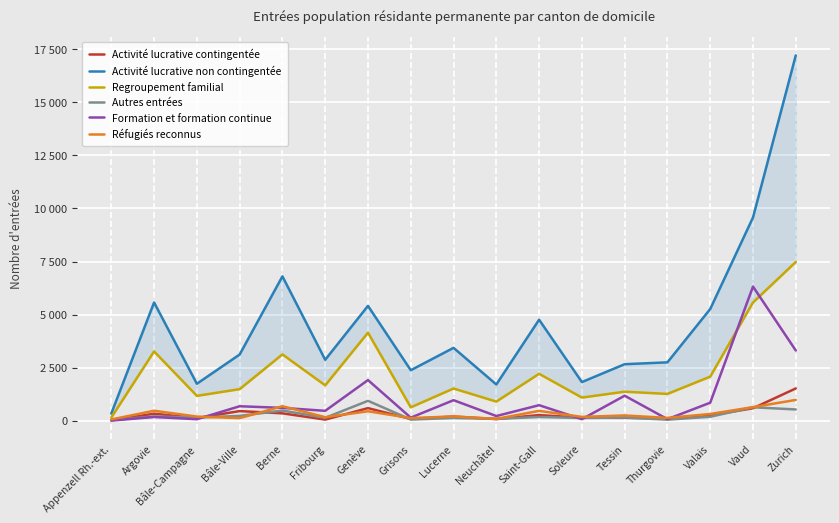

Is it true that Autres entrées equals 141 at Bâle-Campagne?

True